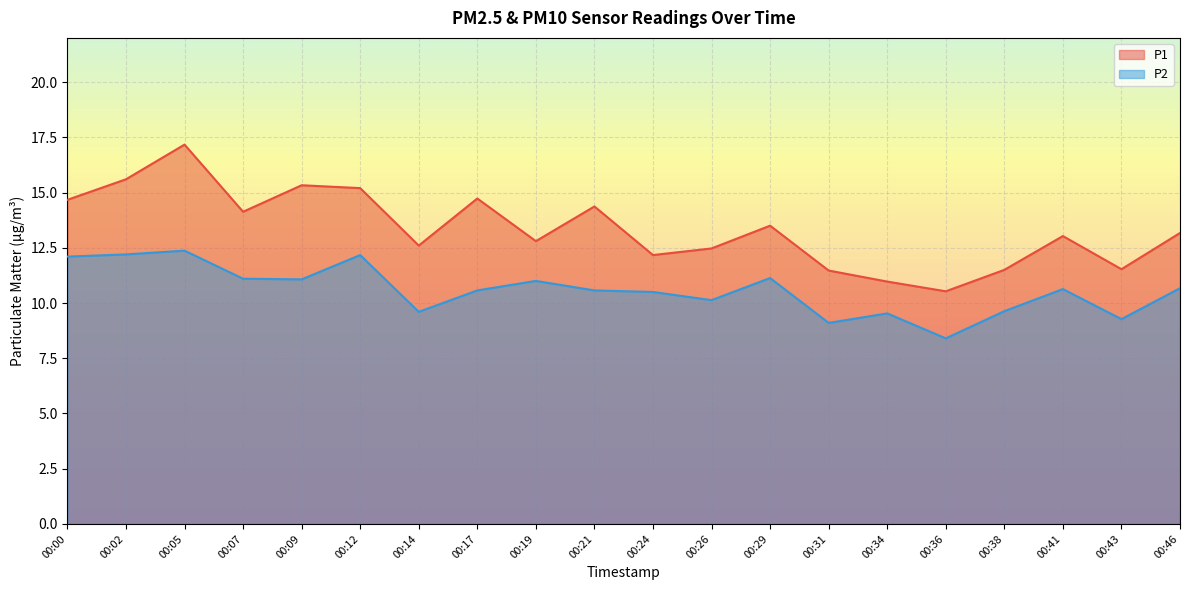

True or false: P1 and P2 cross at least once.

False